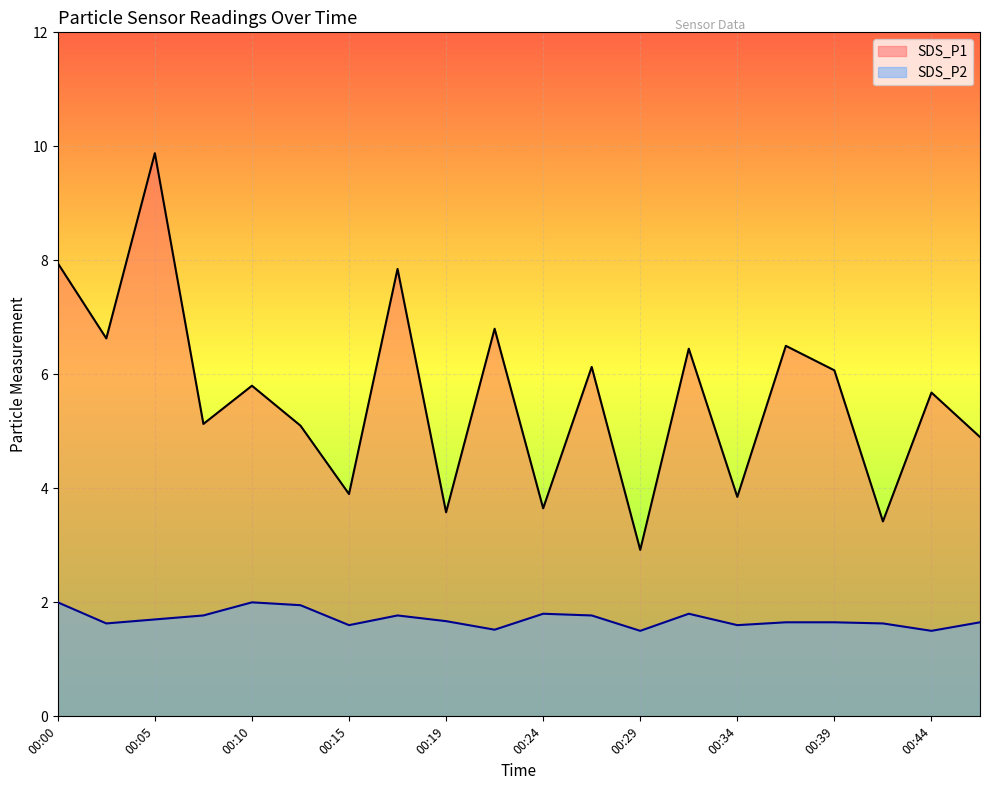

What is the sum of the SDS_P2 values at 00:15 and 00:10?

3.6